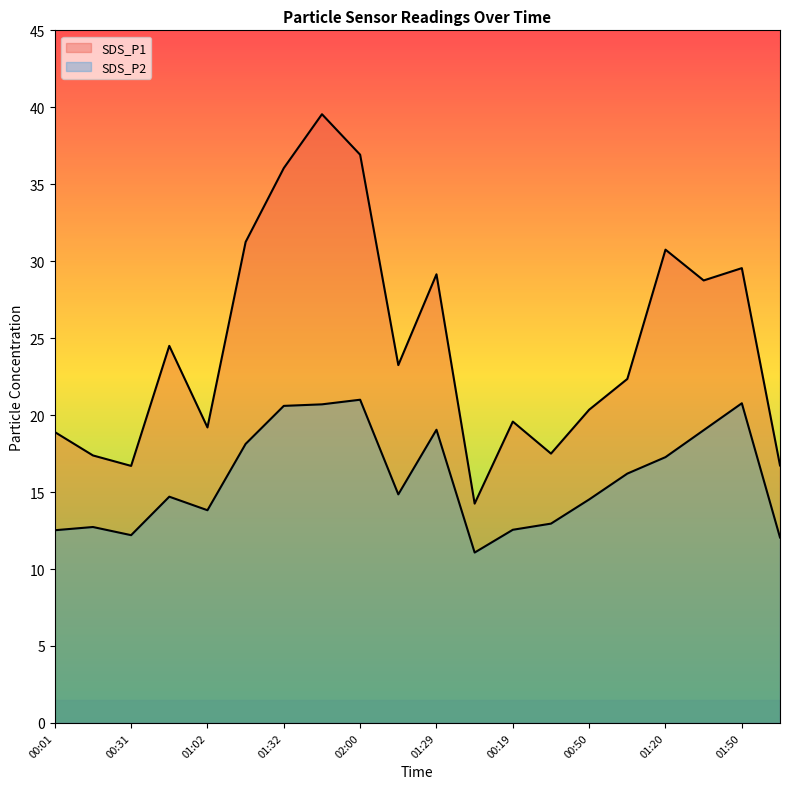

True or false: SDS_P2 and SDS_P1 cross at least once.

False